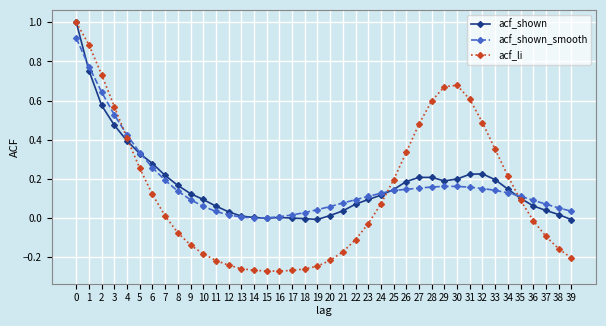

What is the greatest value displayed?

1.0